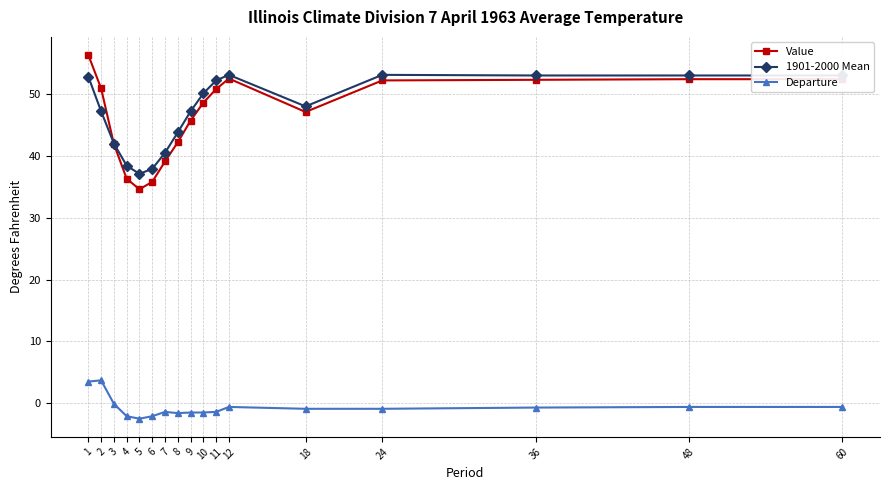

Between 4 and 36, which series saw the biggest shift?

Value